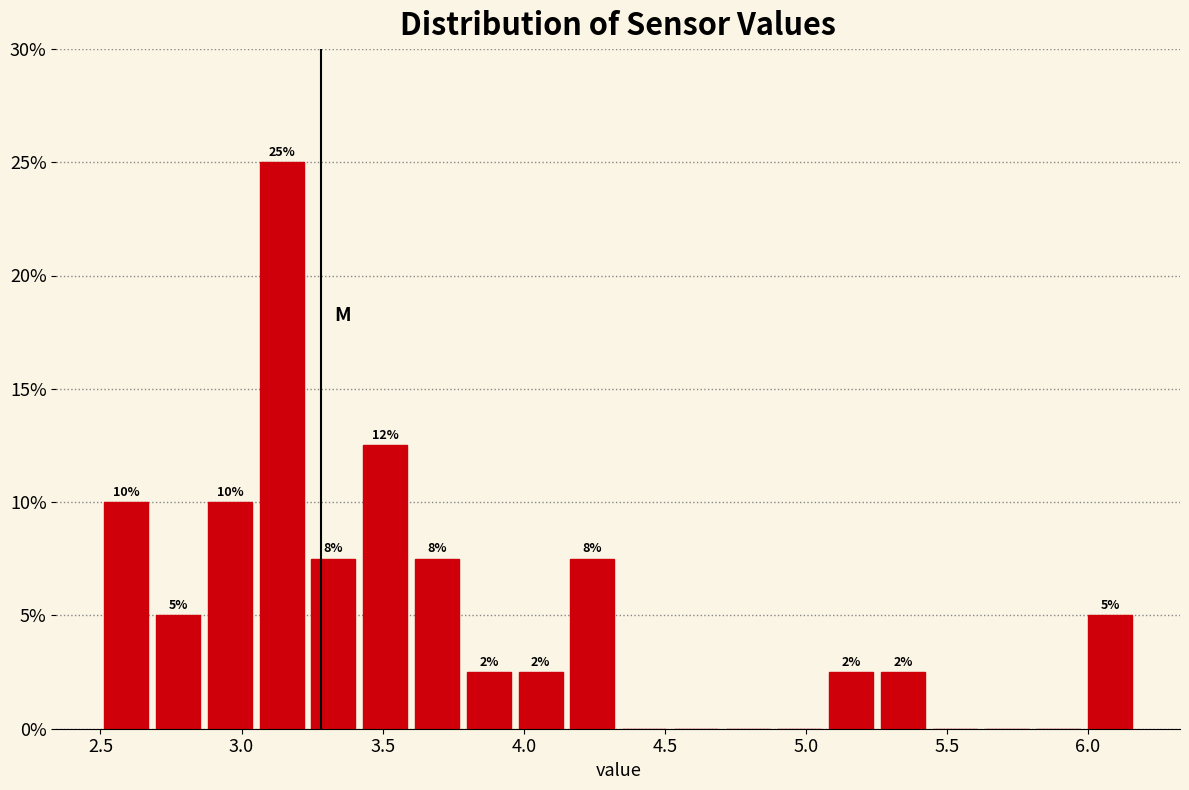

Around what value on the x-axis is the tallest bar? Give the approximate position of its centre, as read against the axis.

3.15